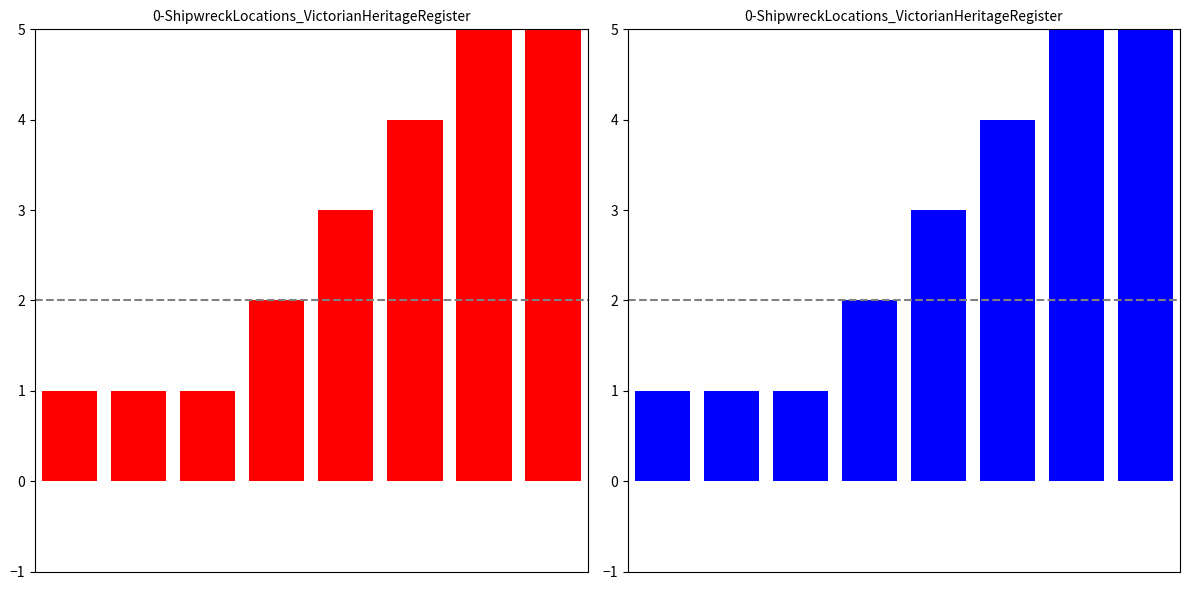

What is the average value of the Ship Count (blue) series?

3